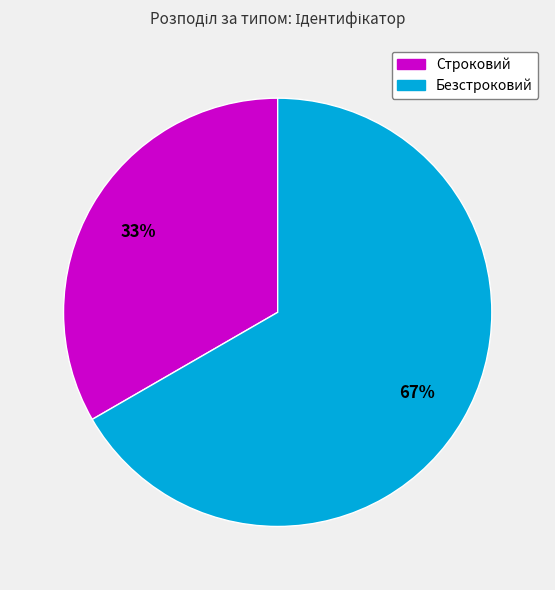

To the nearest percent, what is the combined percentage of Строковий and Безстроковий?

100%